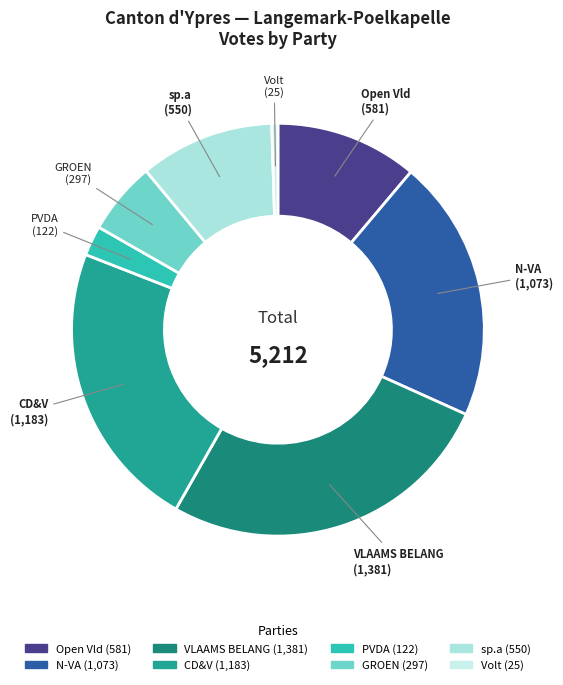

What is the largest slice in the pie chart?

VLAAMS BELANG